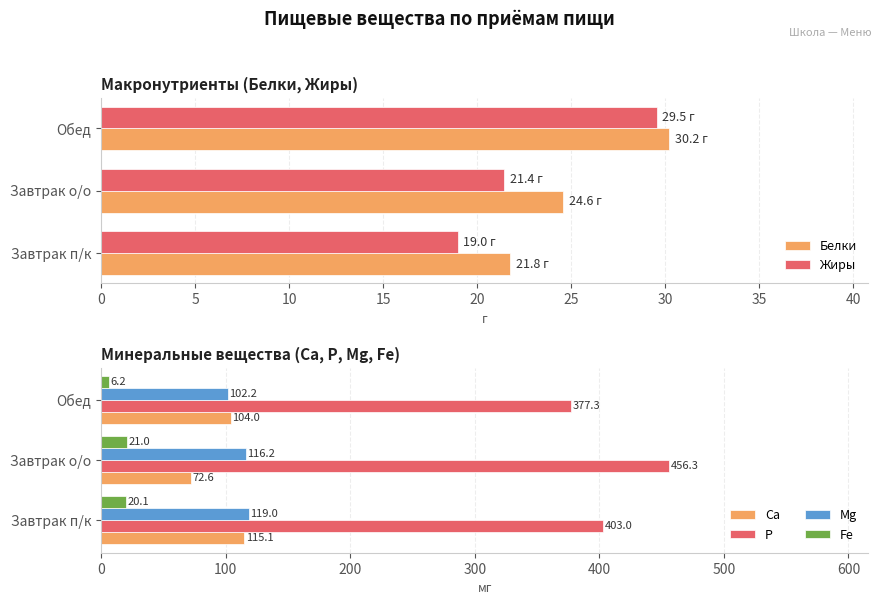

How many bars are there in total?

18